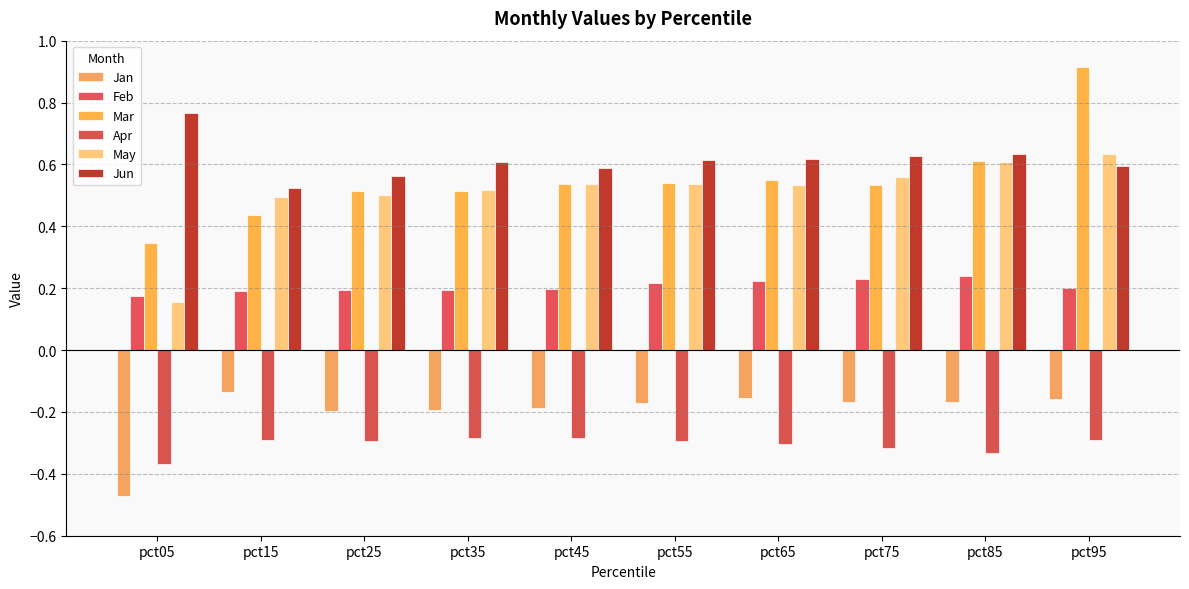

Is the value of Apr at pct15 greater than the value of Jun at pct25?

No